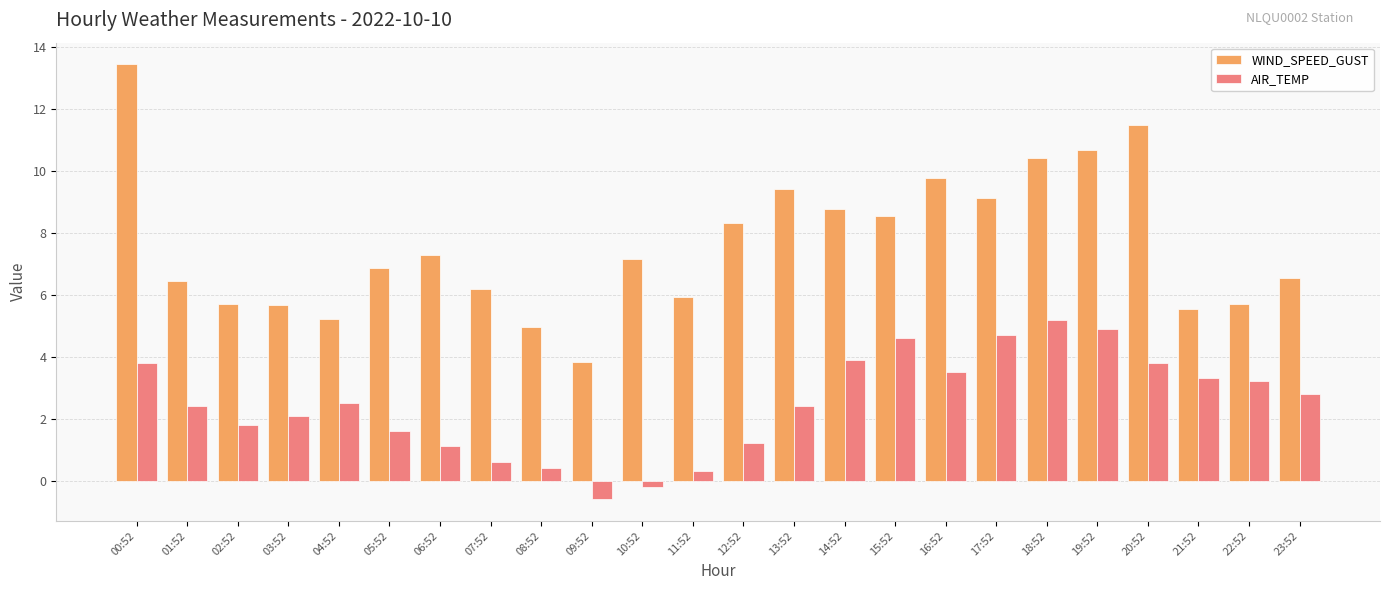

What is the approximate value of AIR_TEMP at 20:52?

3.8